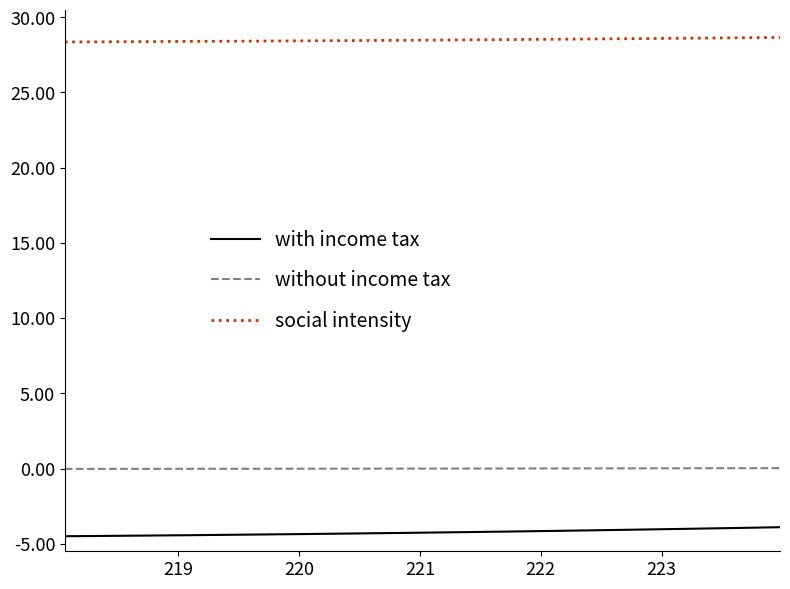

Rank the series by their maximum value, from lowest to highest.

with income tax, without income tax, social intensity